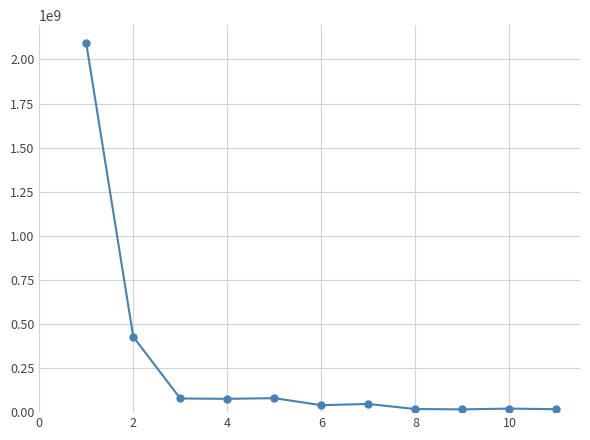

What is the smallest value displayed?

15720579